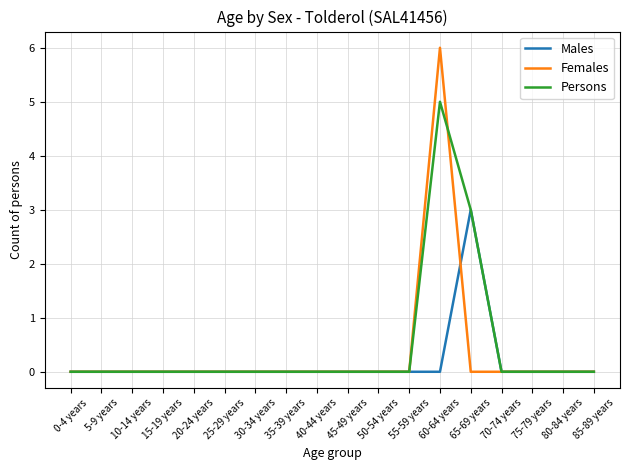

Reading left to right, extract all data points from this chart.

Males: 0-4 years=0	5-9 years=0	10-14 years=0	15-19 years=0	20-24 years=0	25-29 years=0	30-34 years=0	35-39 years=0	40-44 years=0	45-49 years=0	50-54 years=0	55-59 years=0	60-64 years=0	65-69 years=3	70-74 years=0	75-79 years=0	80-84 years=0	85-89 years=0
Females: 0-4 years=0	5-9 years=0	10-14 years=0	15-19 years=0	20-24 years=0	25-29 years=0	30-34 years=0	35-39 years=0	40-44 years=0	45-49 years=0	50-54 years=0	55-59 years=0	60-64 years=6	65-69 years=0	70-74 years=0	75-79 years=0	80-84 years=0	85-89 years=0
Persons: 0-4 years=0	5-9 years=0	10-14 years=0	15-19 years=0	20-24 years=0	25-29 years=0	30-34 years=0	35-39 years=0	40-44 years=0	45-49 years=0	50-54 years=0	55-59 years=0	60-64 years=5	65-69 years=3	70-74 years=0	75-79 years=0	80-84 years=0	85-89 years=0